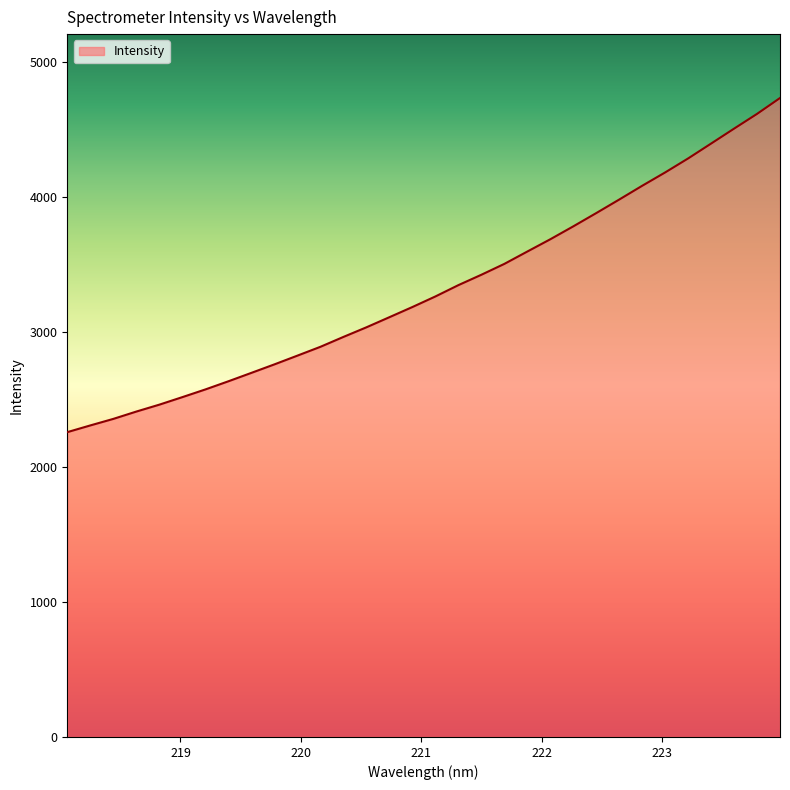

True or false: there are more than 2 points higher than both neighbors.

False